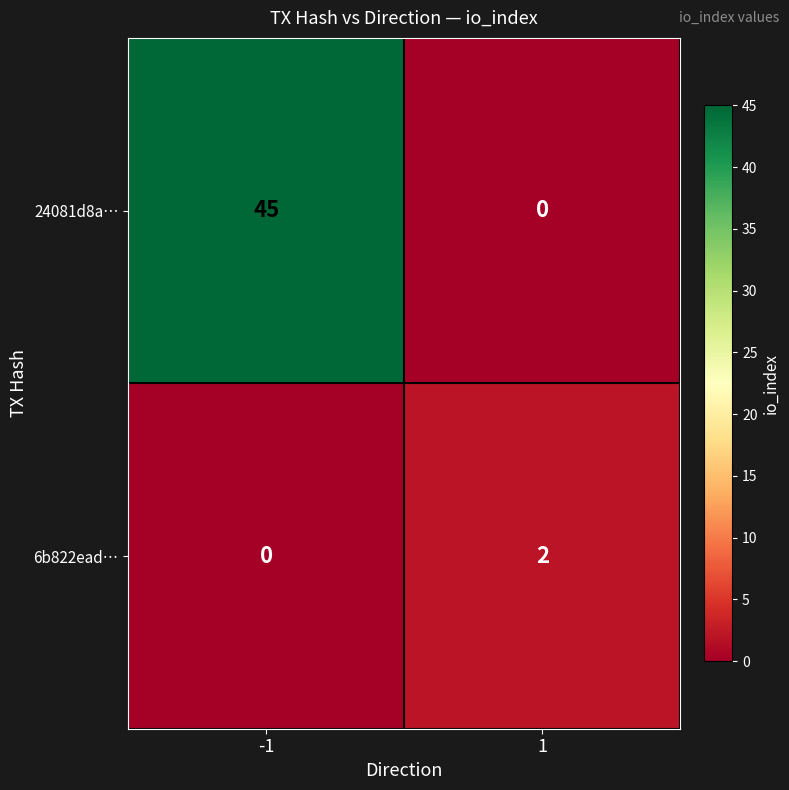

Is it true that 24081d8a… equals 0 at 1?

True